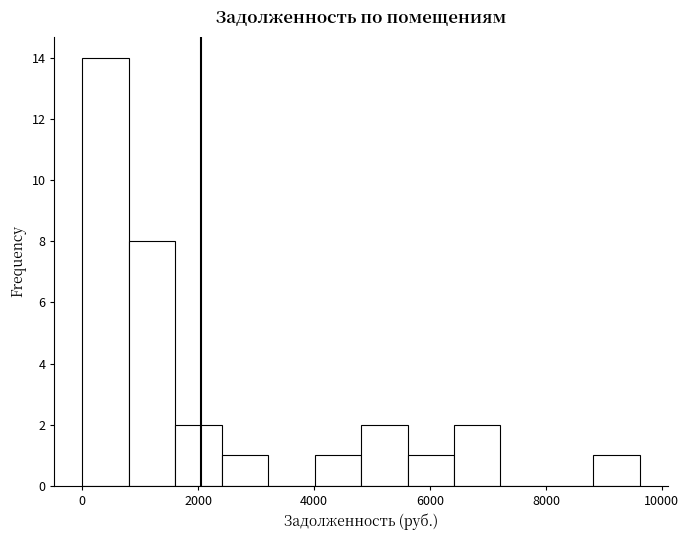

Over which range of the x-axis is the bar tallest?

0 to 800